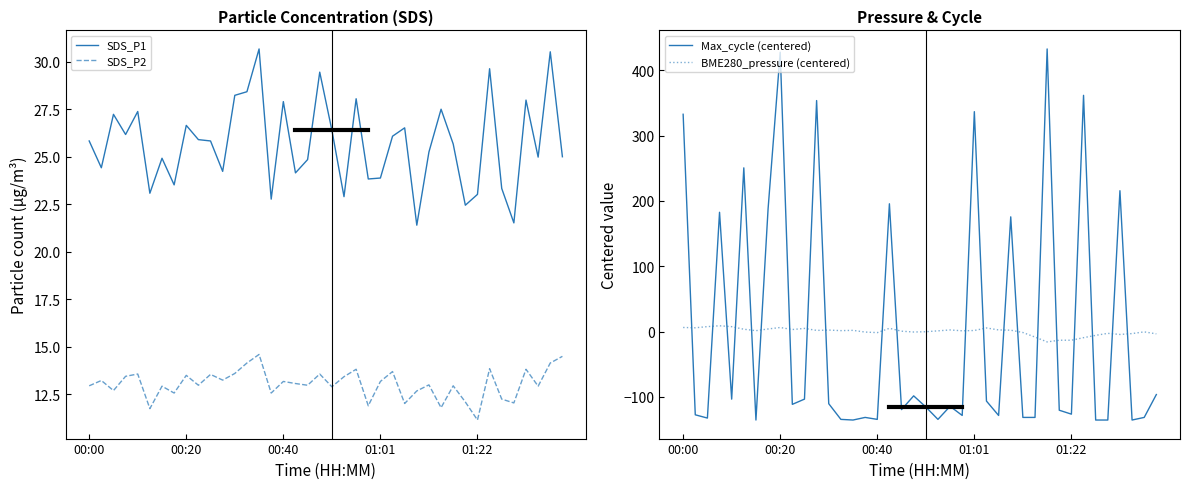

Which series ends up on top after the final intersection of SDS_P2 and Max_cycle (centered)?

SDS_P2